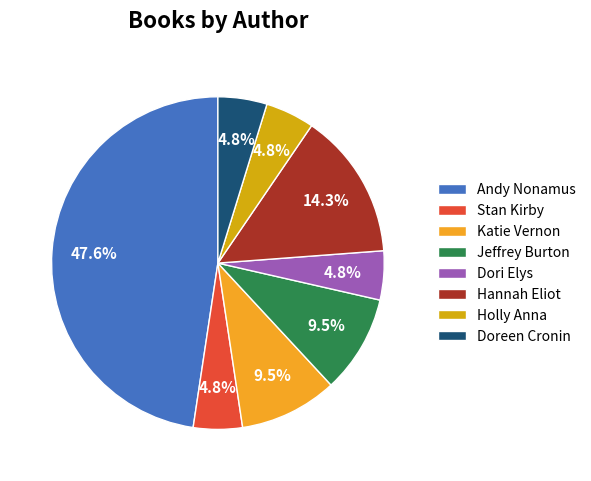

Does Stan Kirby account for over 50% of the chart?

No